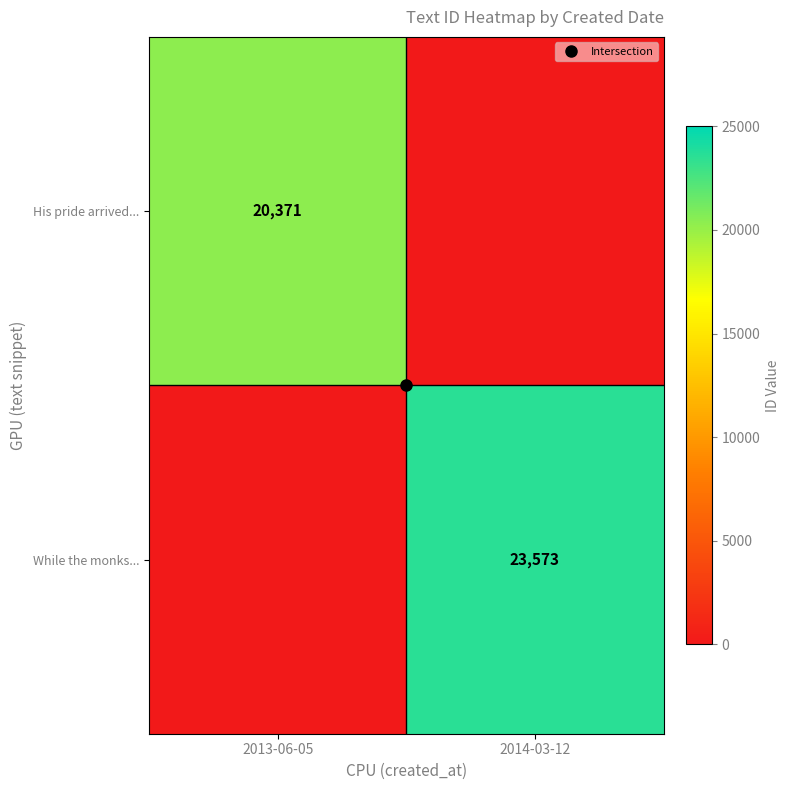

What is the difference between the maximum and minimum values in the His pride arrived... series?

20371